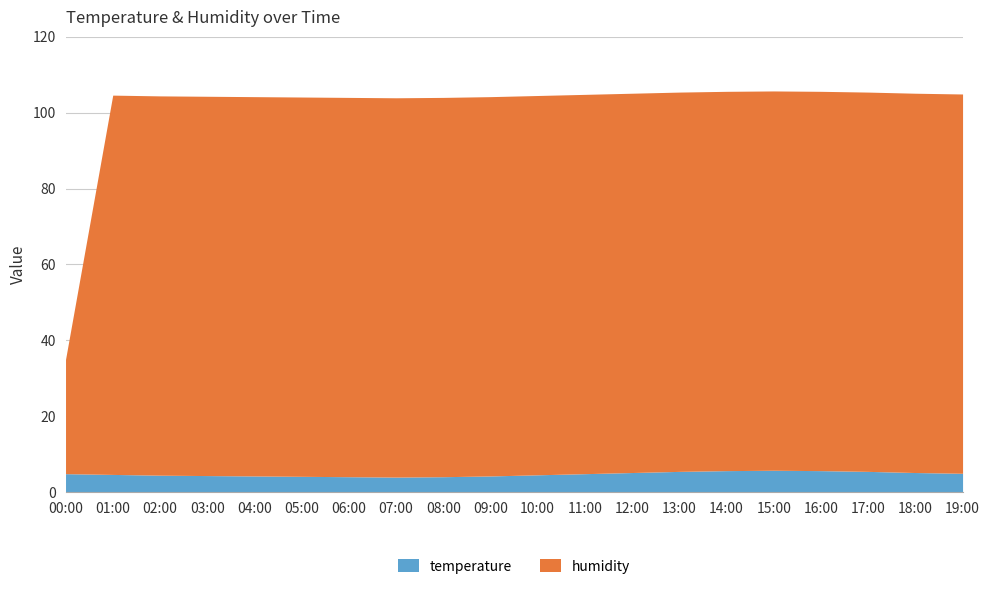

Reading right to left, list all the values displayed in this chart.

temperature: 5.0	5.2	5.5	5.7	5.8	5.7	5.5	5.2	4.9	4.6	4.3	4.1	4.0	4.1	4.2	4.3	4.4	4.5	4.7	4.9
humidity: 99.9	99.9	99.9	99.9	99.9	99.9	99.9	99.9	99.9	99.9	99.9	99.9	99.9	99.9	99.9	99.9	99.9	99.9	99.9	30.1